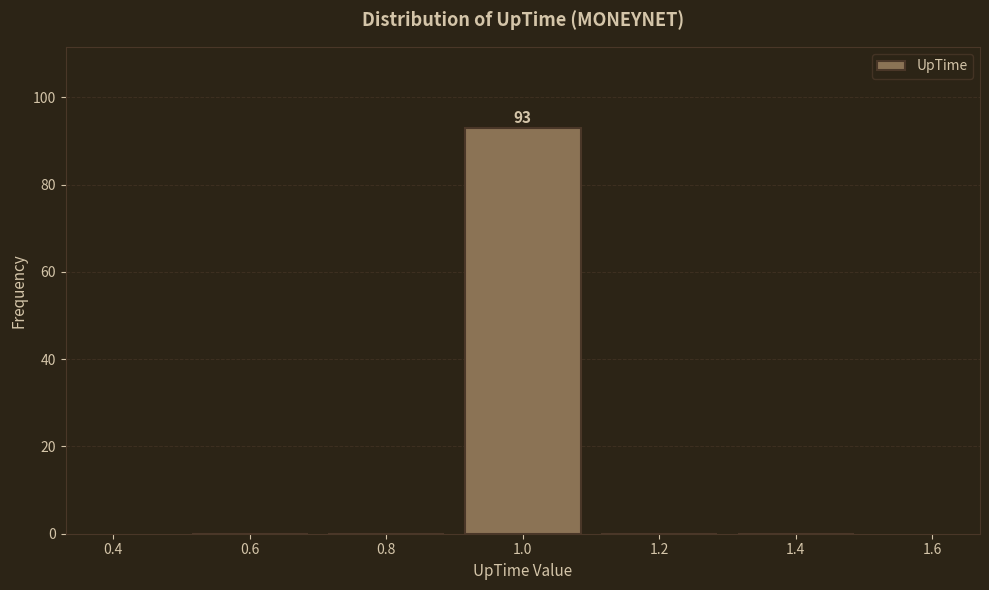

Over which range of the x-axis is the bar tallest?

0.9 to 1.1